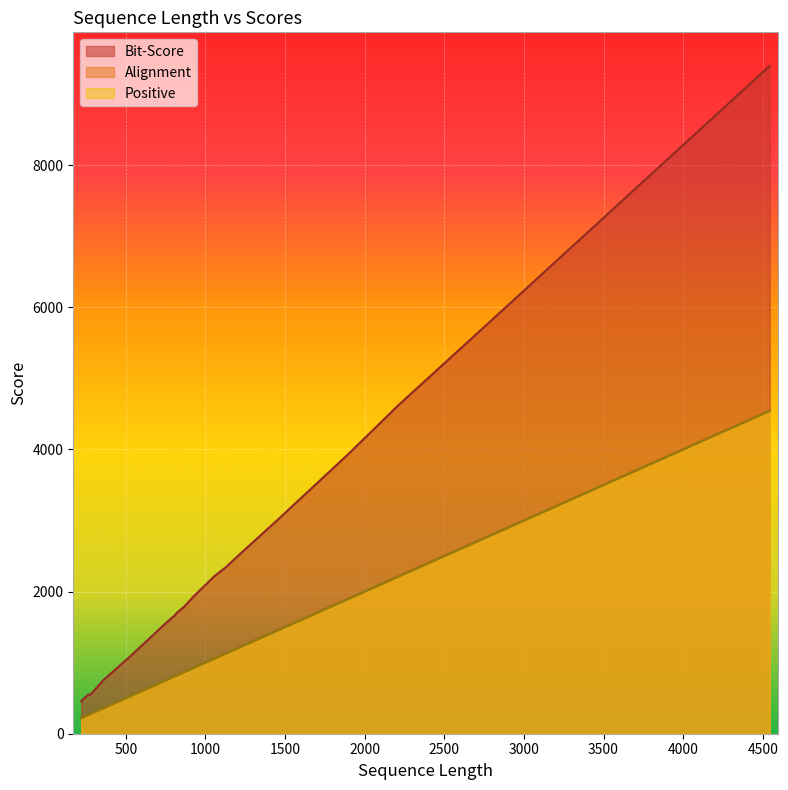

At which category does Positive reach its first local valley?

228